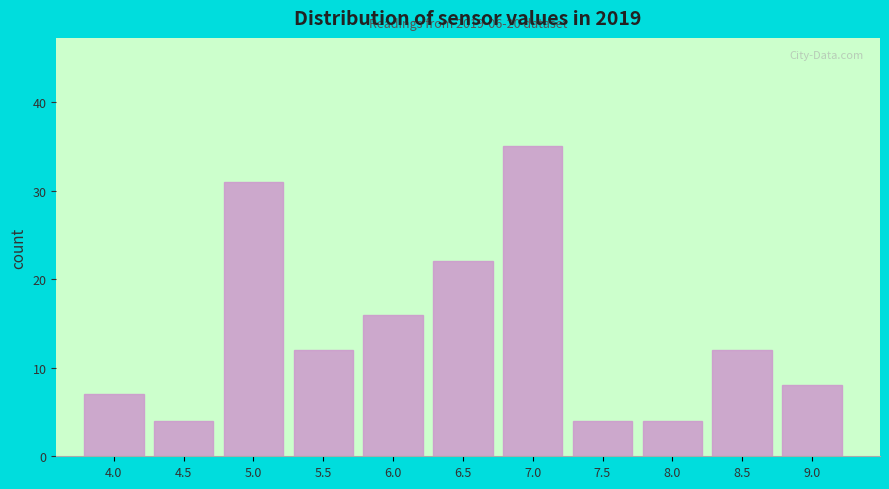

Reading right to left, list all the values displayed in this chart.

8	12	4	4	35	22	16	12	31	4	7